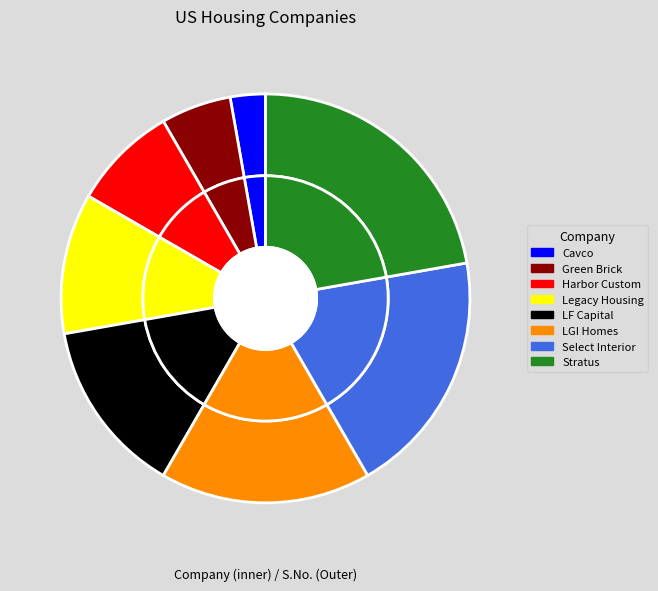

Rank the categories by value from lowest to highest.

Cavco Industries Inc., Green Brick Partners Inc., Harbor Custom Development Inc., Legacy Housing Corporation, LF Capital Acquistion Corp., LGI Homes Inc., Select Interior Concepts Inc., Stratus Properties Inc.